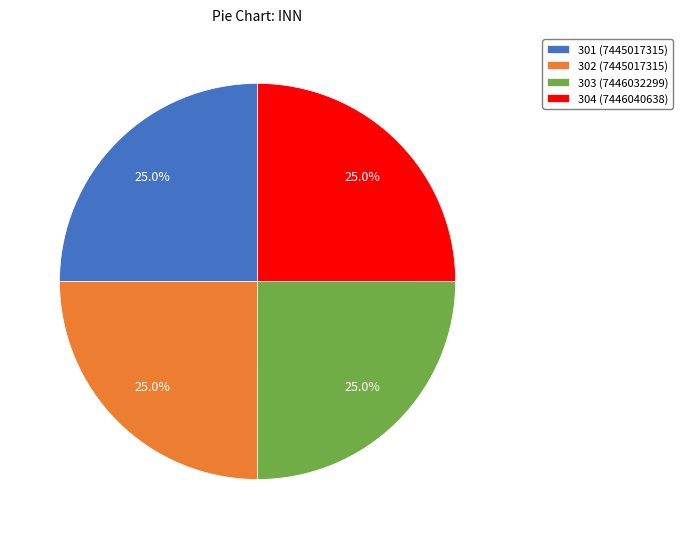

Combined, what portion of the pie is 303 and 301?

50.0%